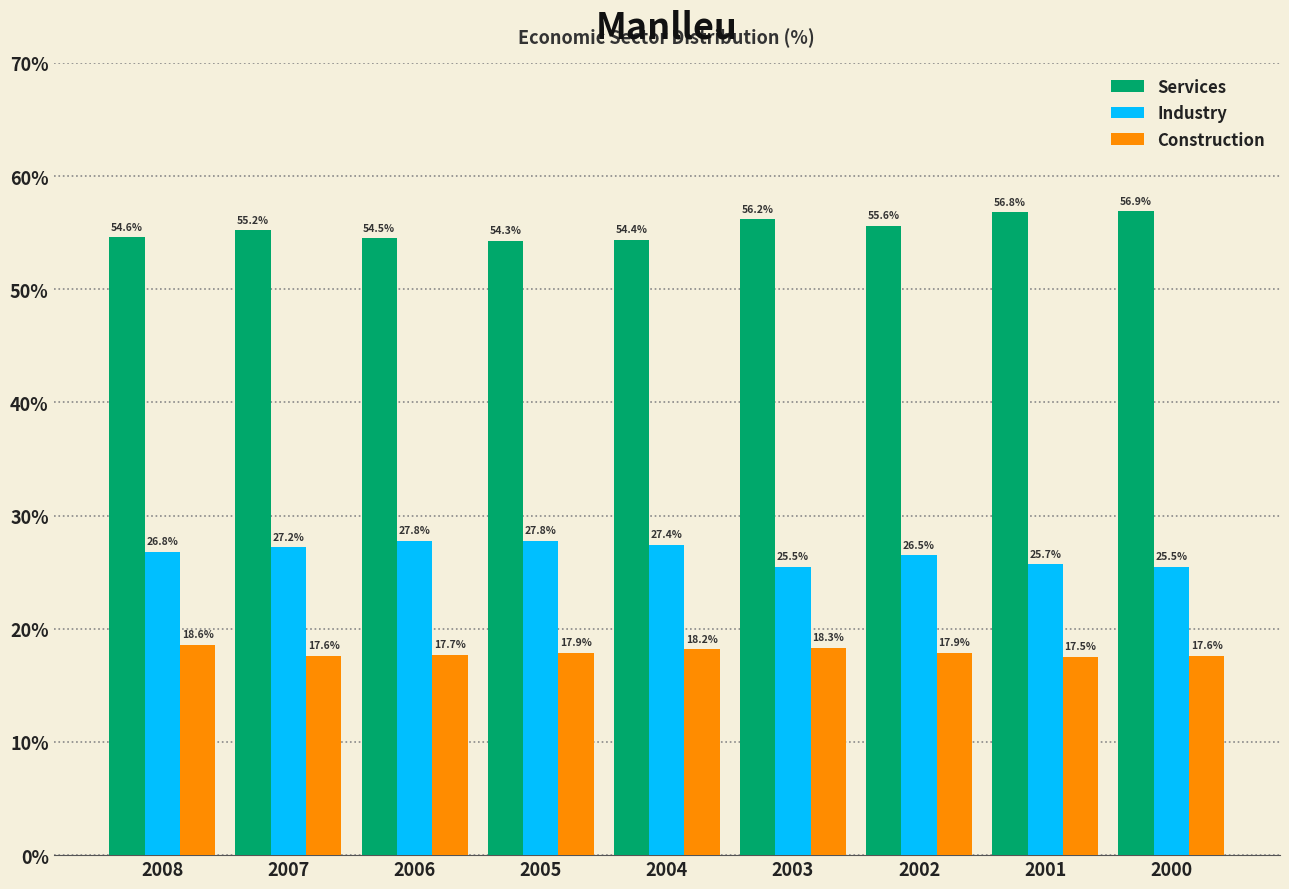

Which series changed the most between 2008 and 2004?

Industry